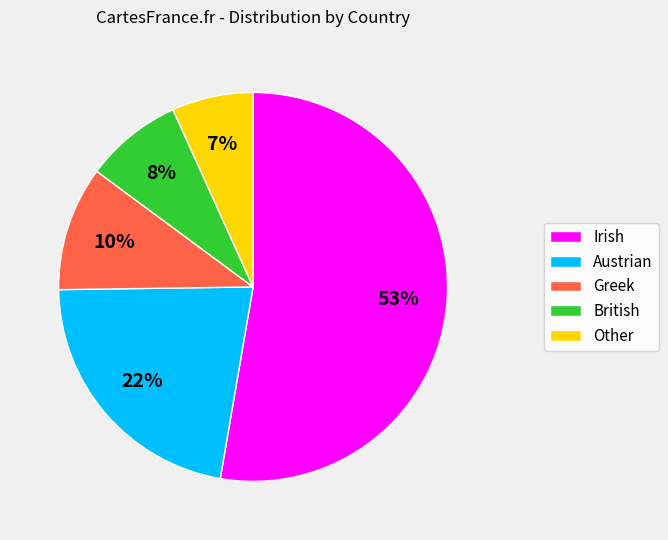

Which category accounts for the majority?

Irish